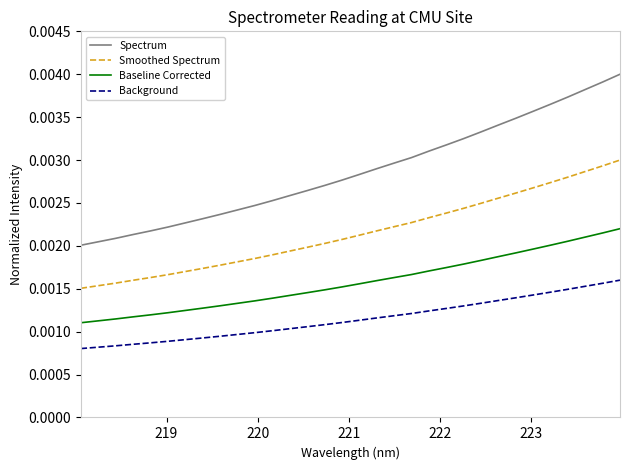

Which series has the largest range (max minus min)?

Spectrum